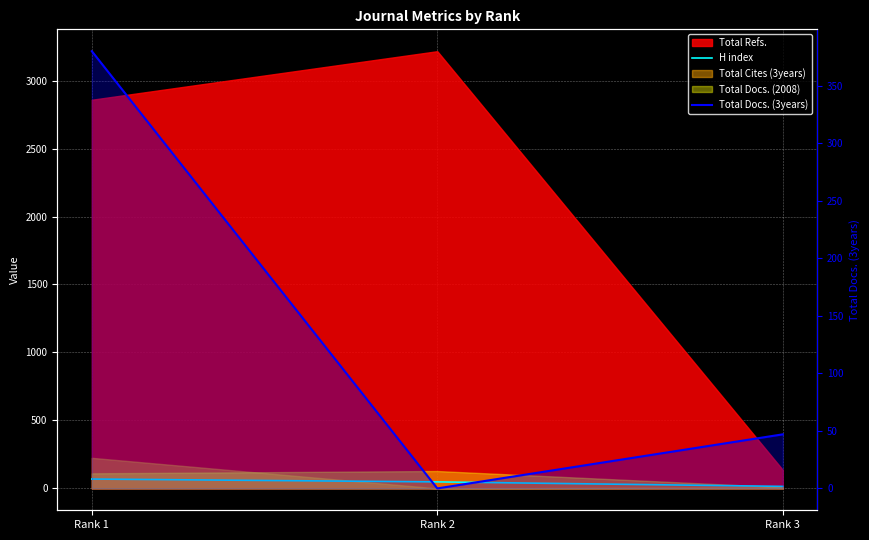

Which series has the largest range (max minus min)?

Total Docs. (3years)